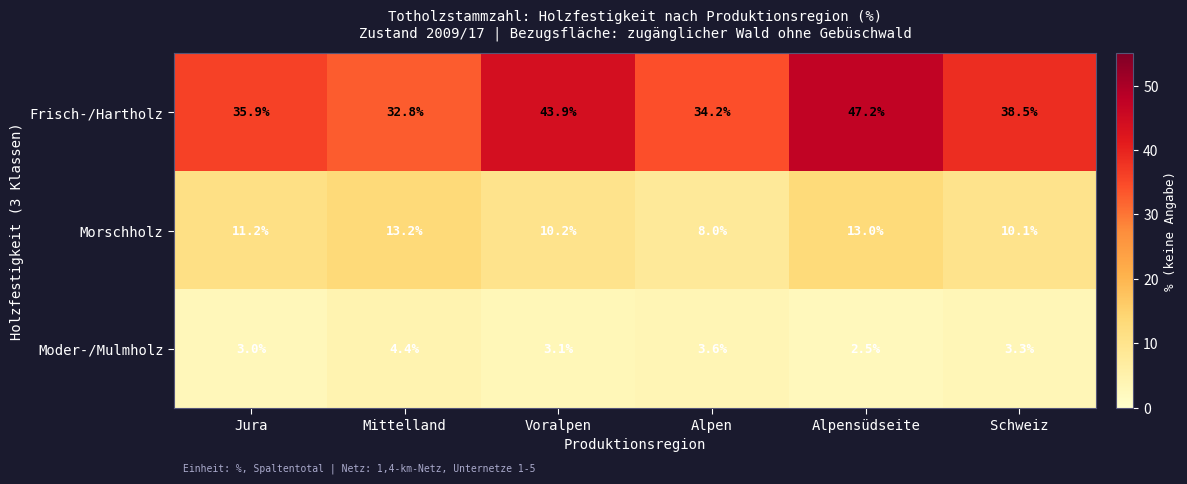

What is the minimum value shown in the chart?

2.5